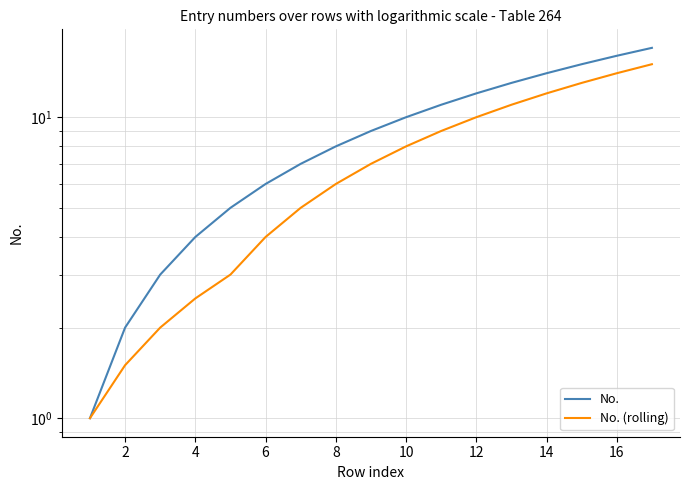

What is the highest value of the No. series?

17.0